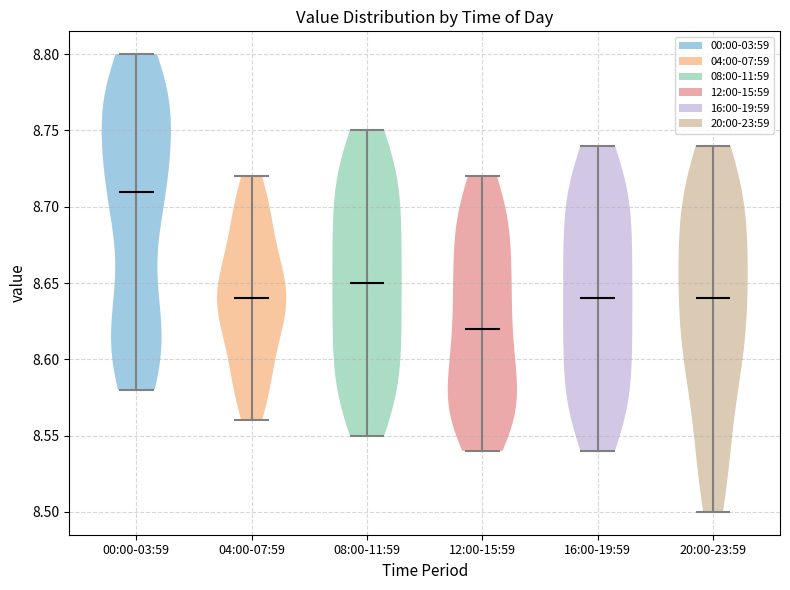

Reading left to right, read every violin against the y-axis: where its median line is, and the lowest and highest points it reaches. The values are not printed on the chart, so give them approximately, as read against the axis.

00:00-03:59: median line 8.71, lowest point 8.58, highest point 8.80
04:00-07:59: median line 8.64, lowest point 8.56, highest point 8.72
08:00-11:59: median line 8.65, lowest point 8.55, highest point 8.75
12:00-15:59: median line 8.62, lowest point 8.54, highest point 8.72
16:00-19:59: median line 8.64, lowest point 8.54, highest point 8.74
20:00-23:59: median line 8.64, lowest point 8.50, highest point 8.74